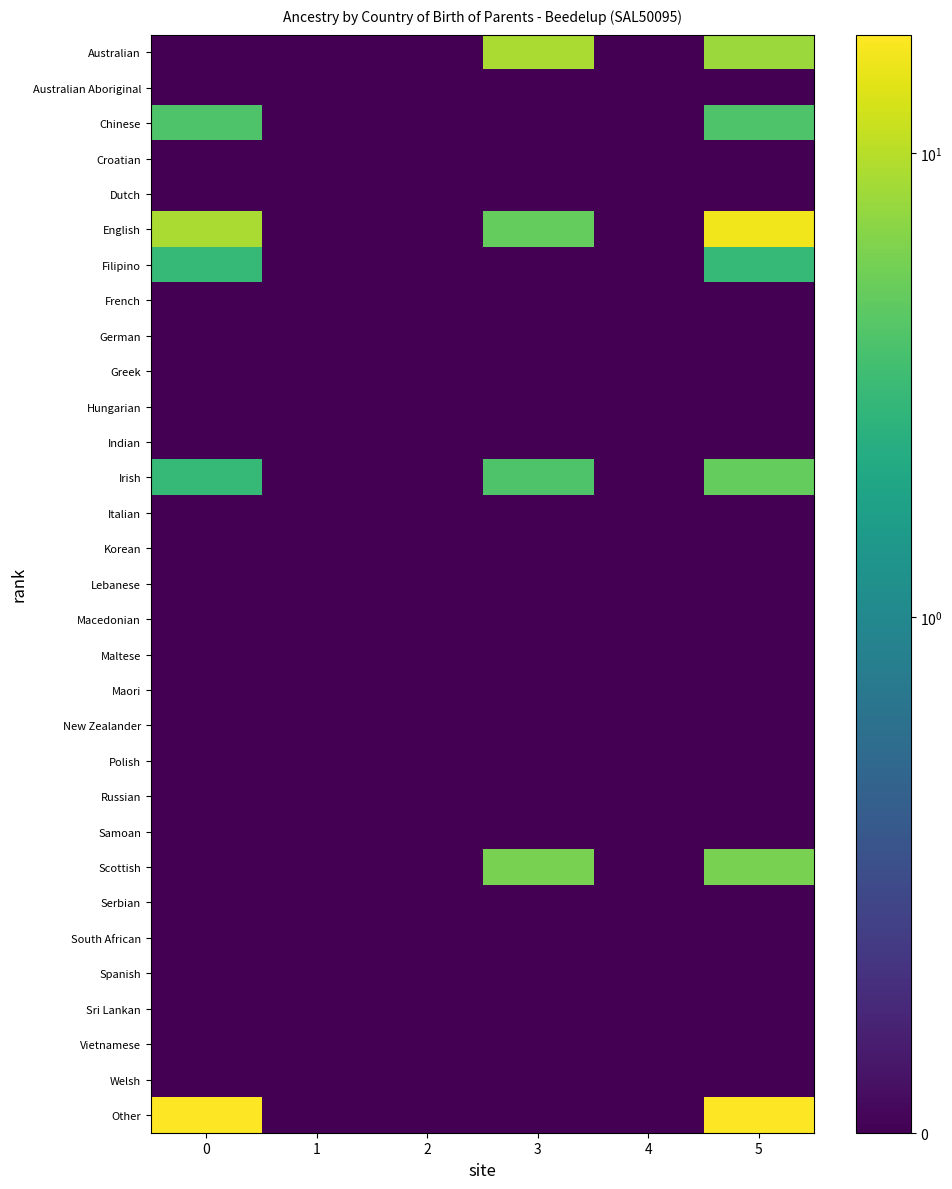

Between 5 and 3, which is larger?

3